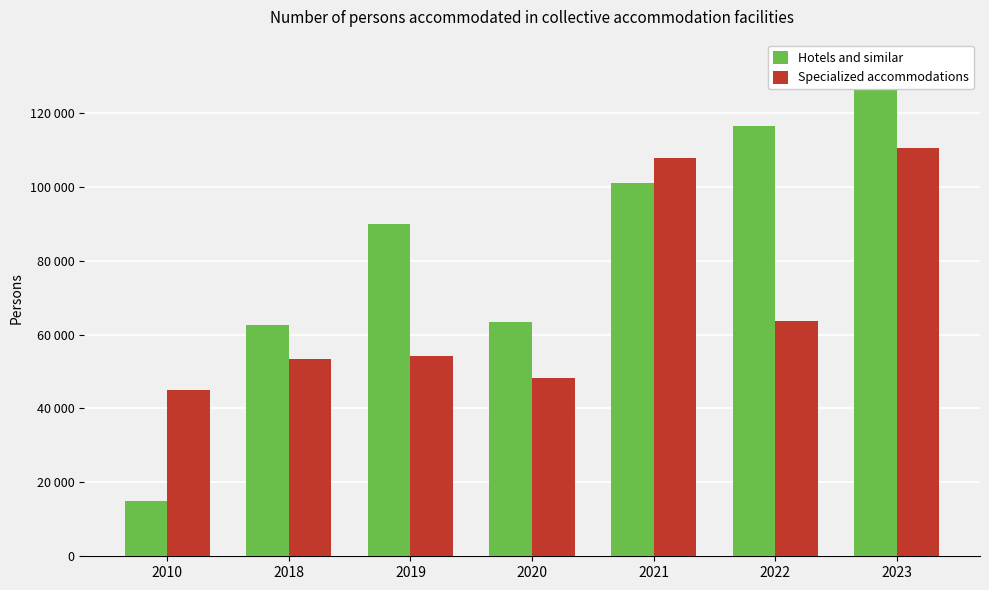

Which series has the largest total across all categories?

Hotels and similar